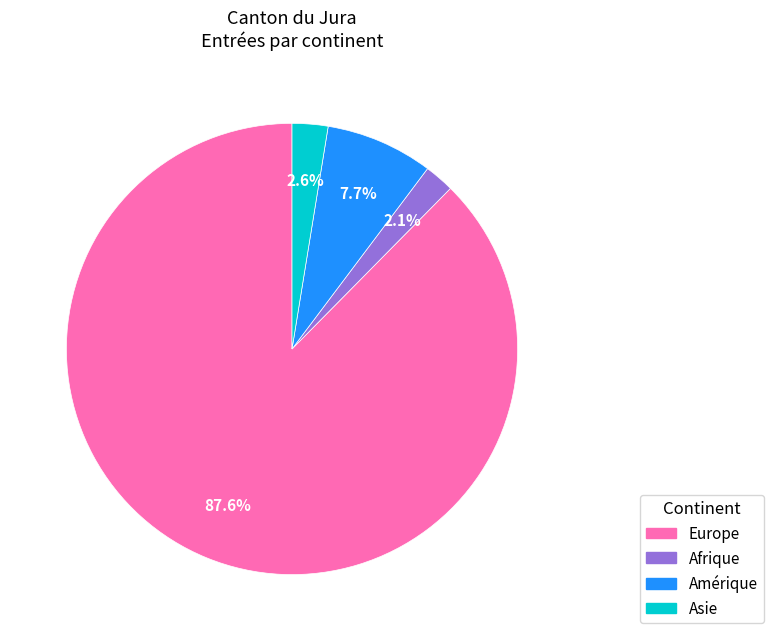

Does Europe represent more than half of the total?

Yes